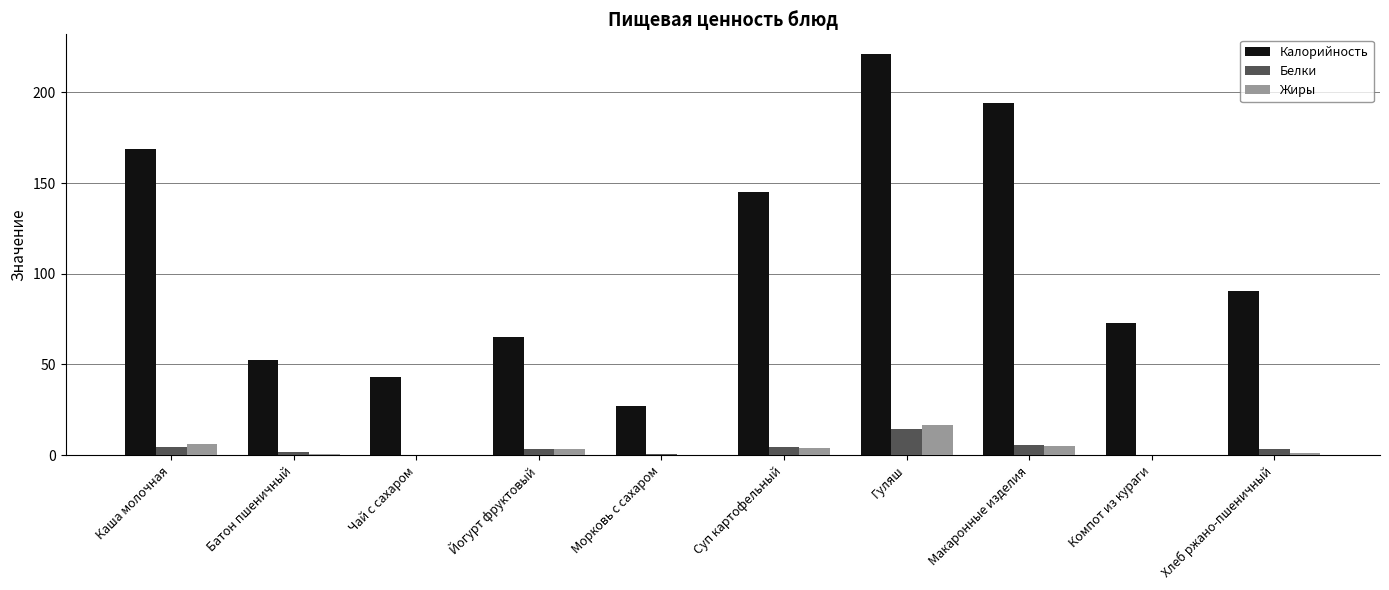

What is the total value across all series at Суп картофельный?

153.1